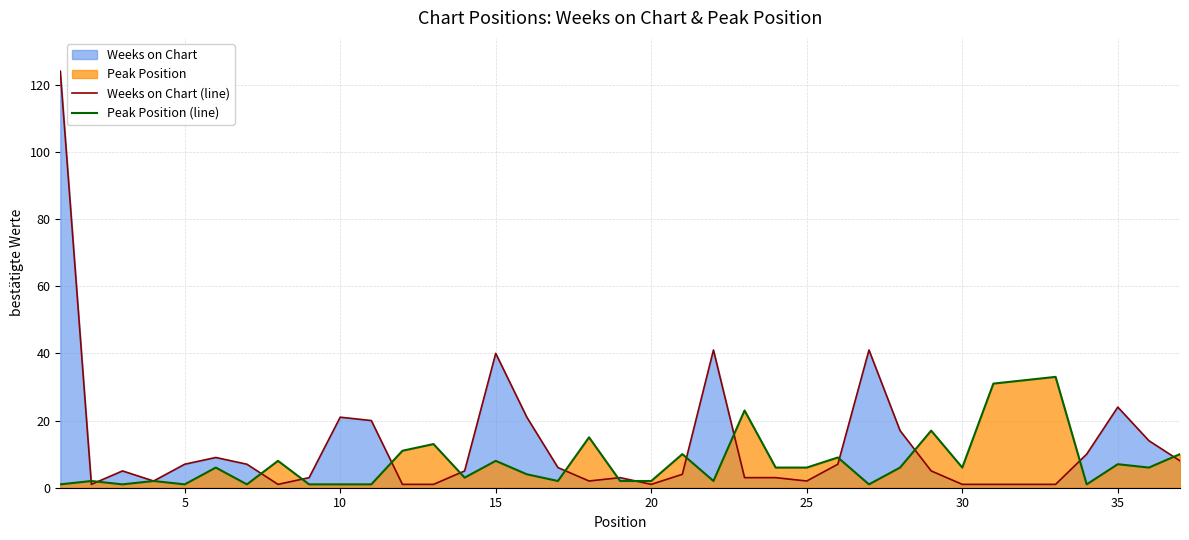

What is the minimum value shown in the chart?

1